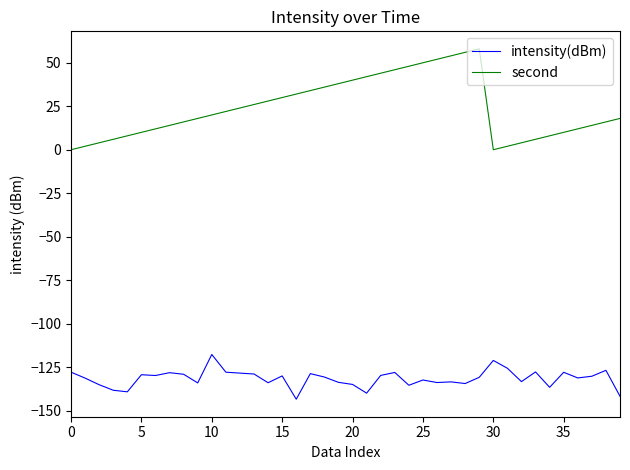

List the series in order of their overall mean, lowest first.

intensity(dBm), second